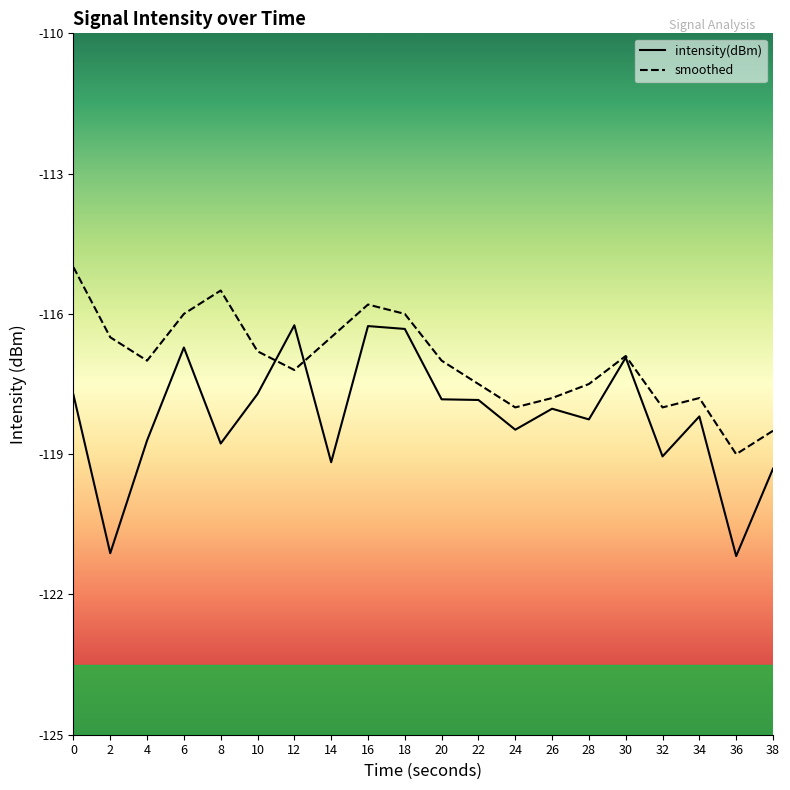

What is the difference between the second highest and minimum values in the smoothed series?

3.5